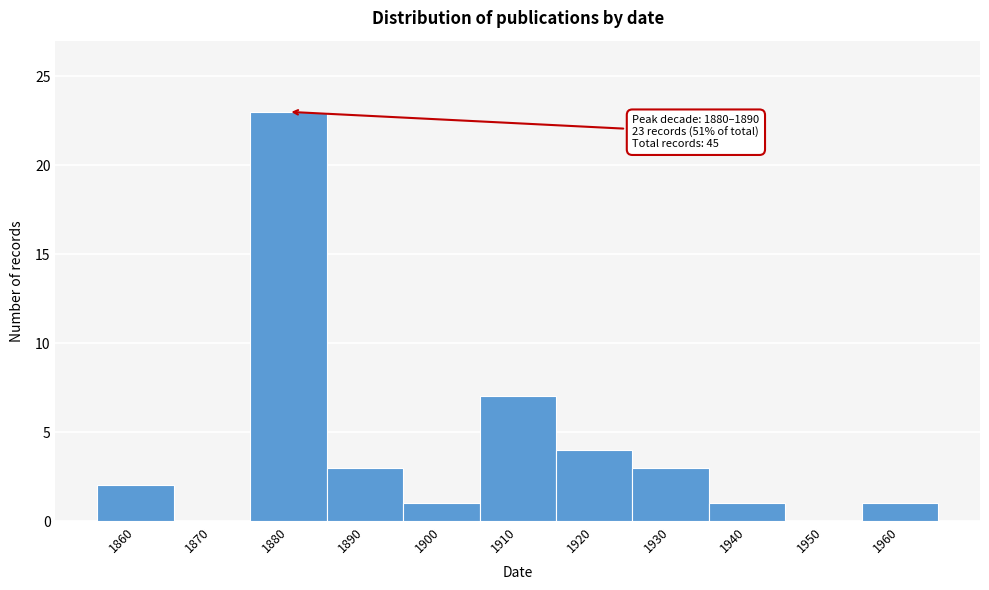

Reading right to left, extract all data points from this chart.

1960=1	1950=0	1940=1	1930=3	1920=4	1910=7	1900=1	1890=3	1880=23	1870=0	1860=2